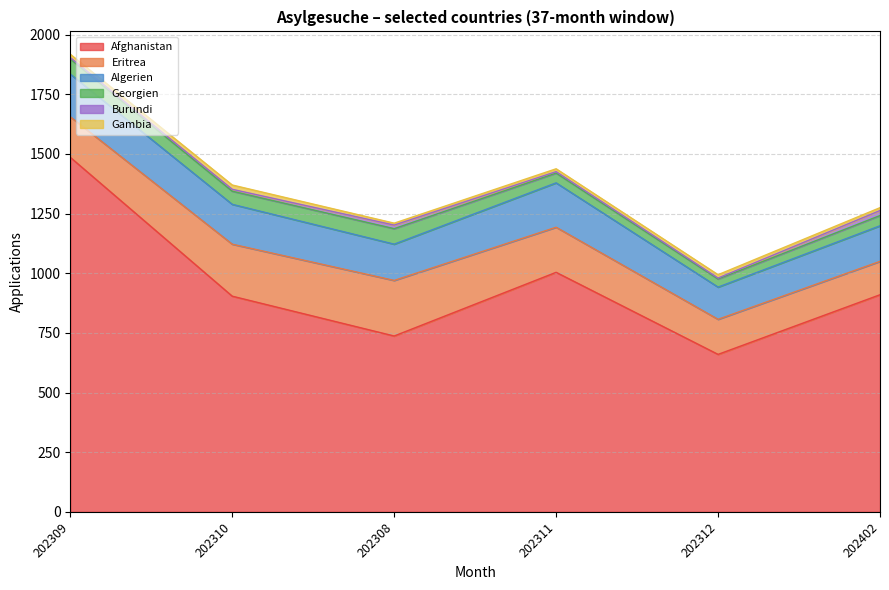

At how many categories does at least one series exceed 220?

6